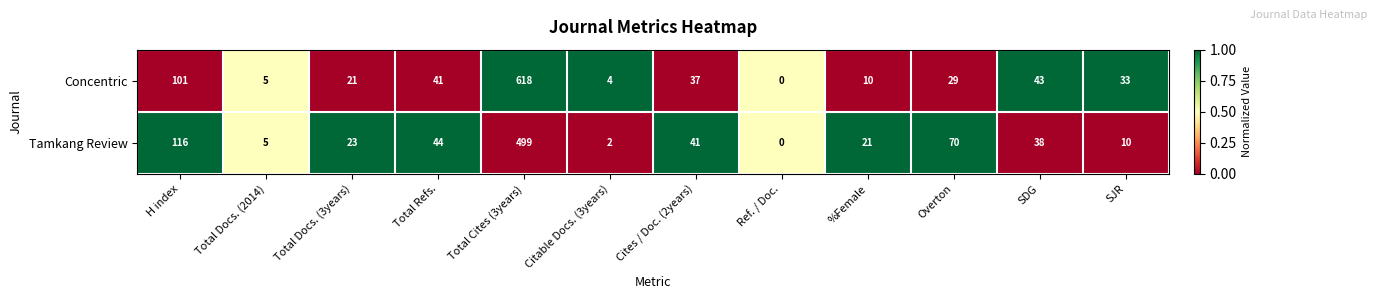

At which category does the chart reach its peak across all series?

Total Cites (3years)